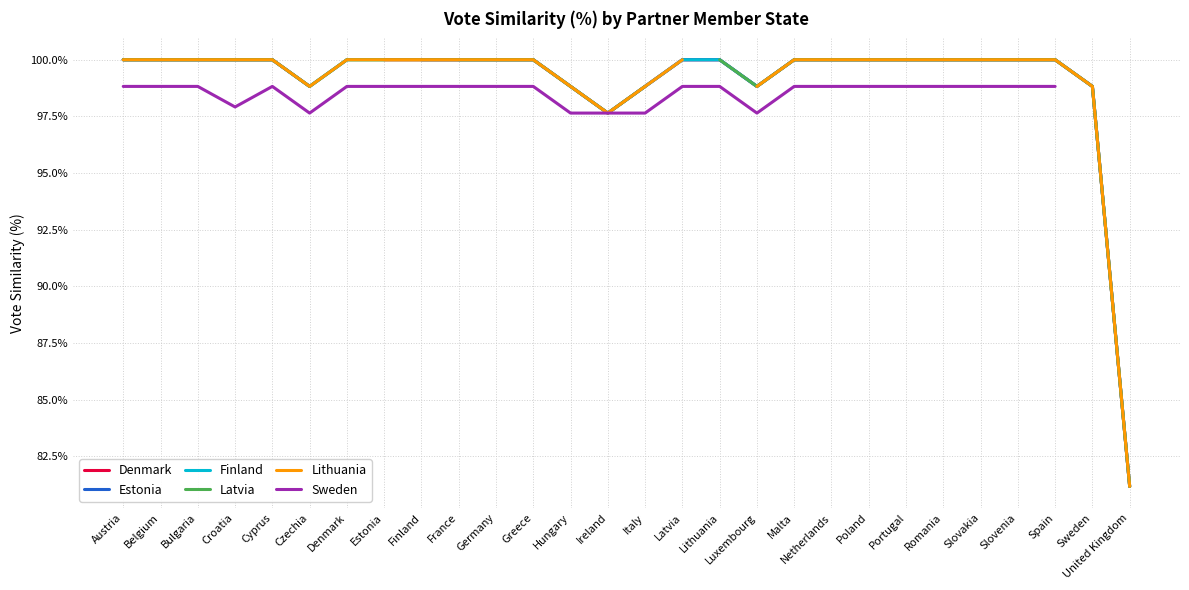

What is the label of the 22nd point from the left?

Portugal